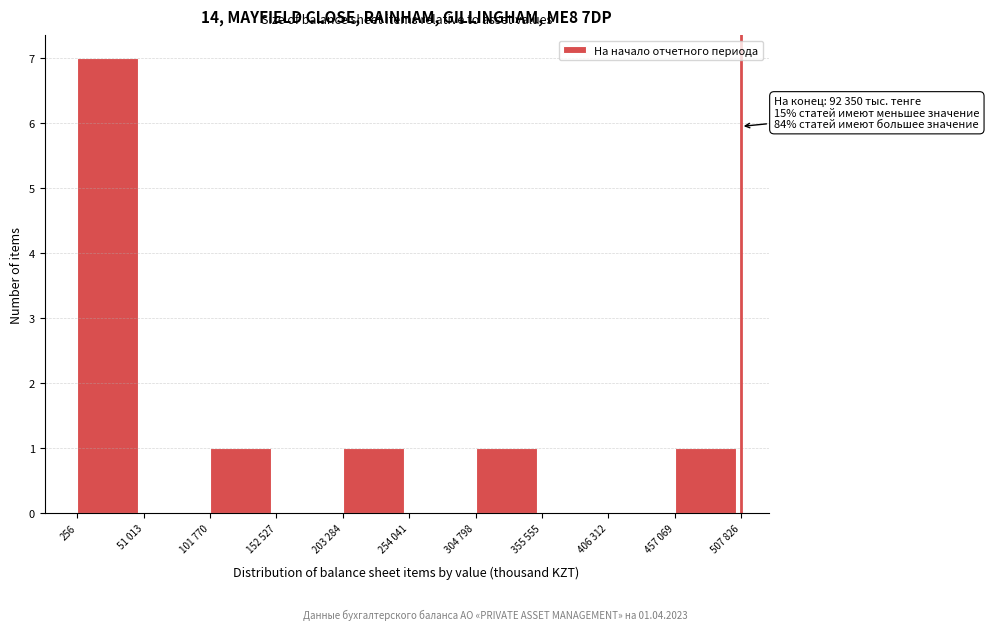

Reading right to left, list all the values displayed in this chart.

457 069=1	406 312=0	355 555=0	304 798=1	254 041=0	203 284=1	152 527=0	101 770=1	51 013=0	256=7